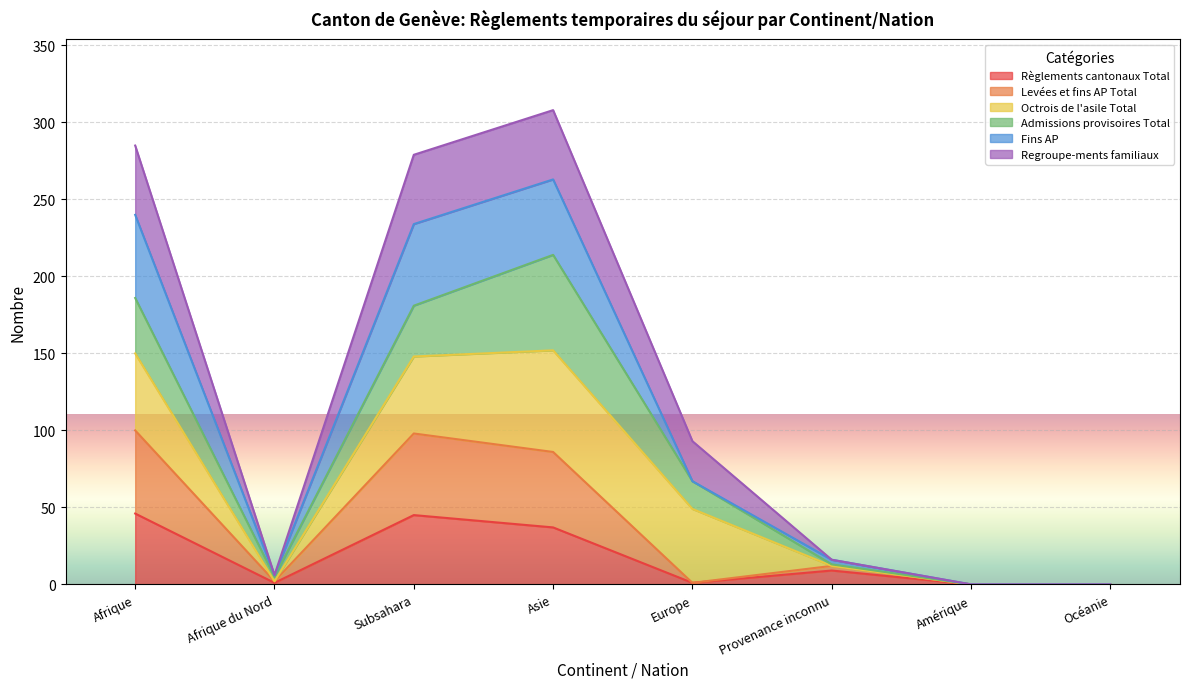

At which category does Regroupe-ments familiaux reach its first local peak?

Asie